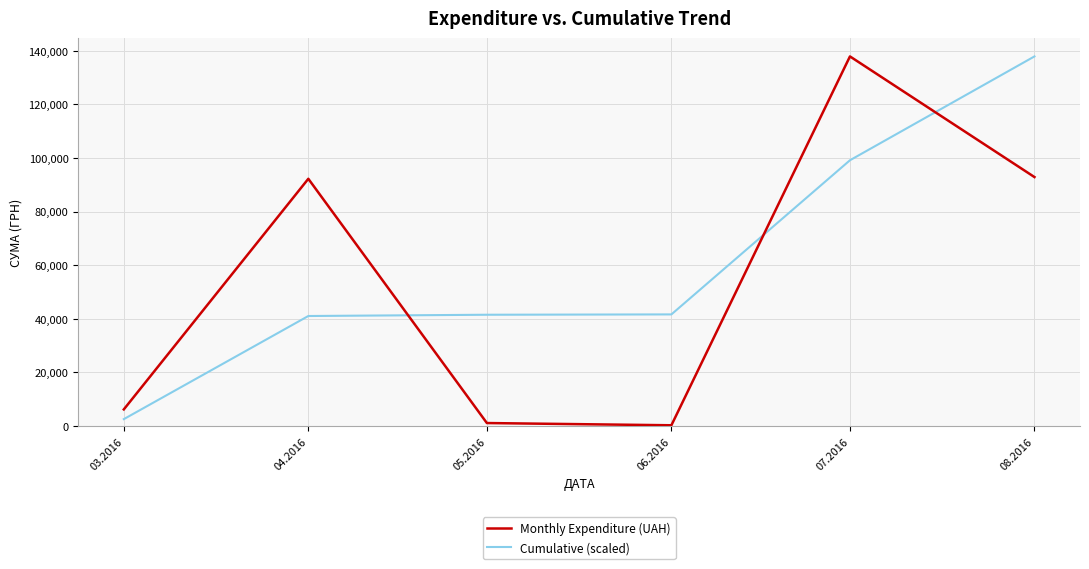

Where does the Monthly Expenditure (UAH) series first go above 92212?

04.2016